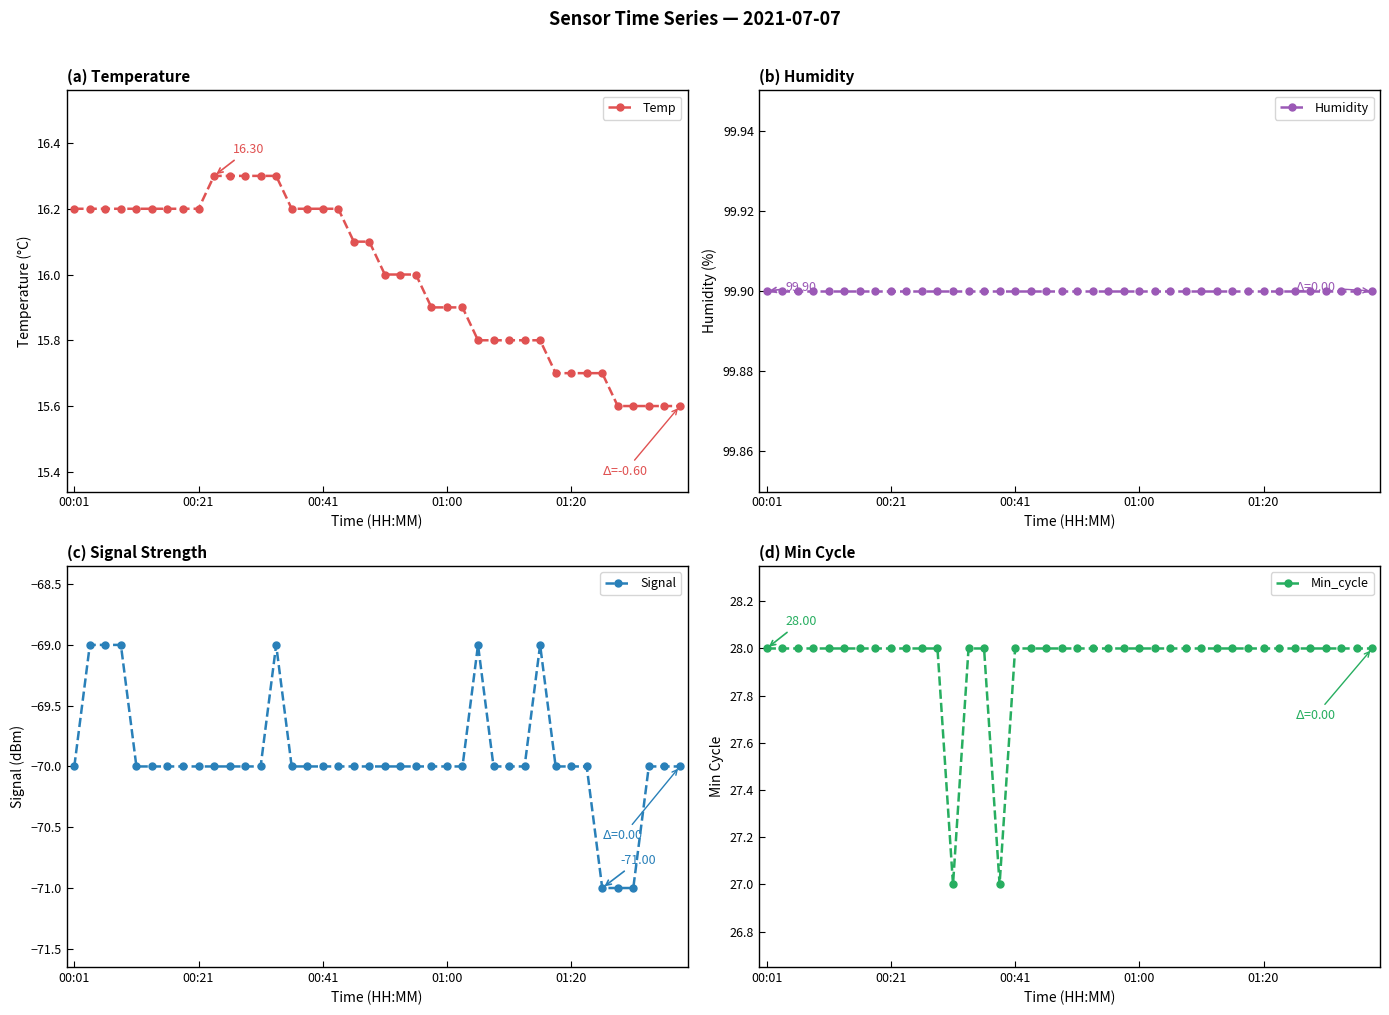

At which label does Min_cycle reach its minimum?

12